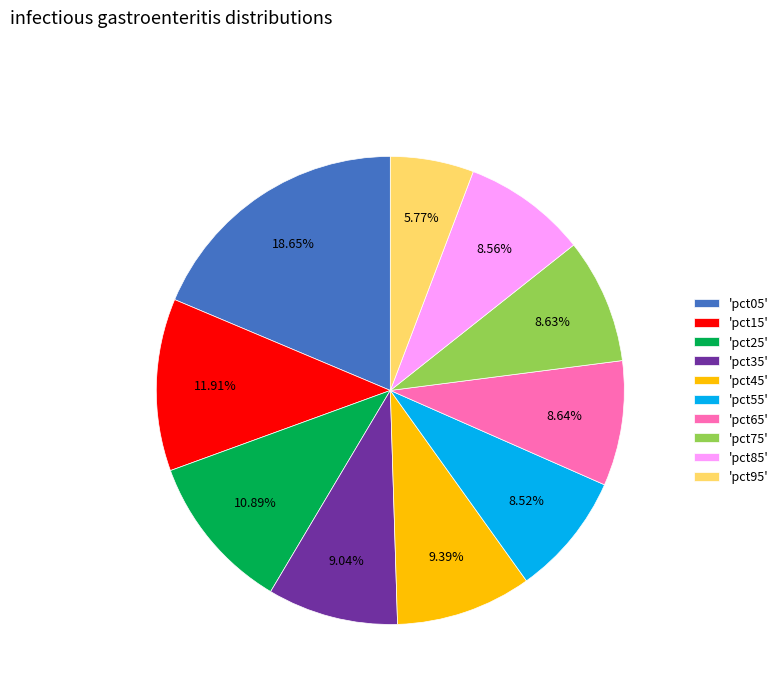

Does any single category account for the majority?

No